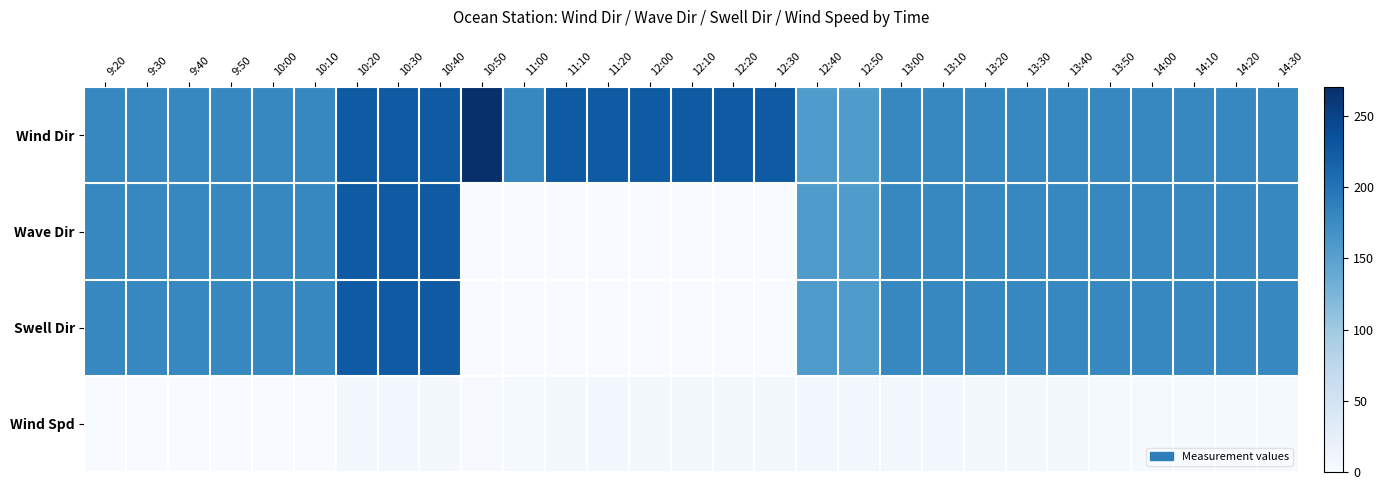

At how many categories does at least one series exceed 162?

27